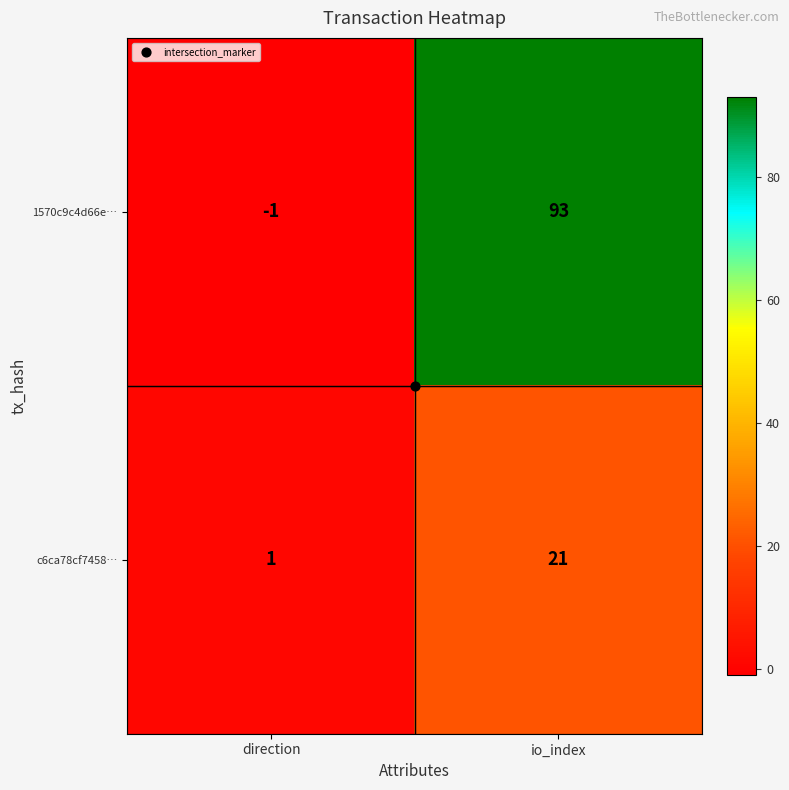

Which series has the largest total across all categories?

1570c9c4d66e…